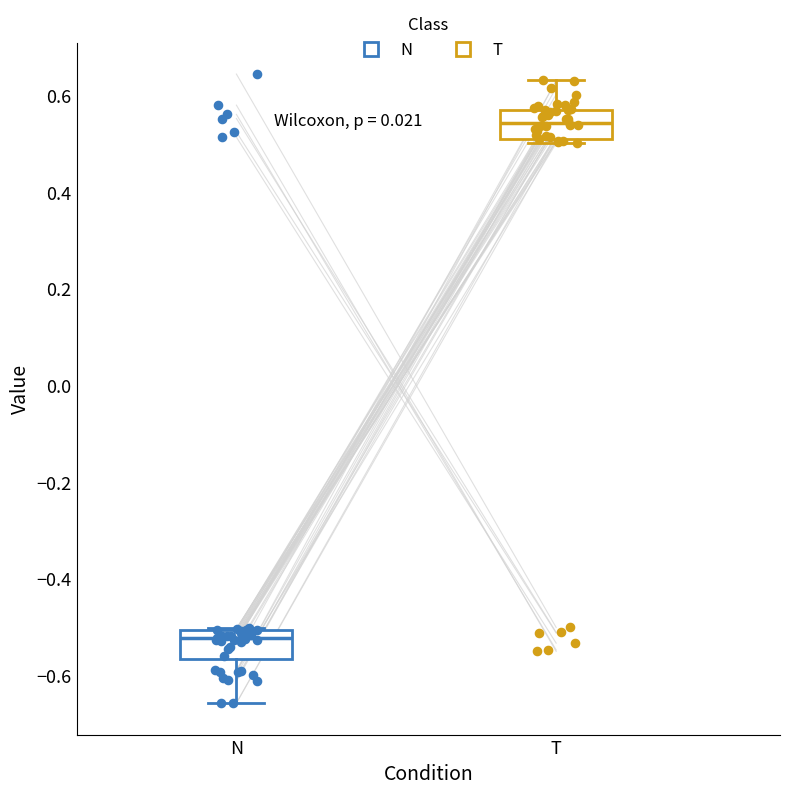

Which box has the lowest median line?

N